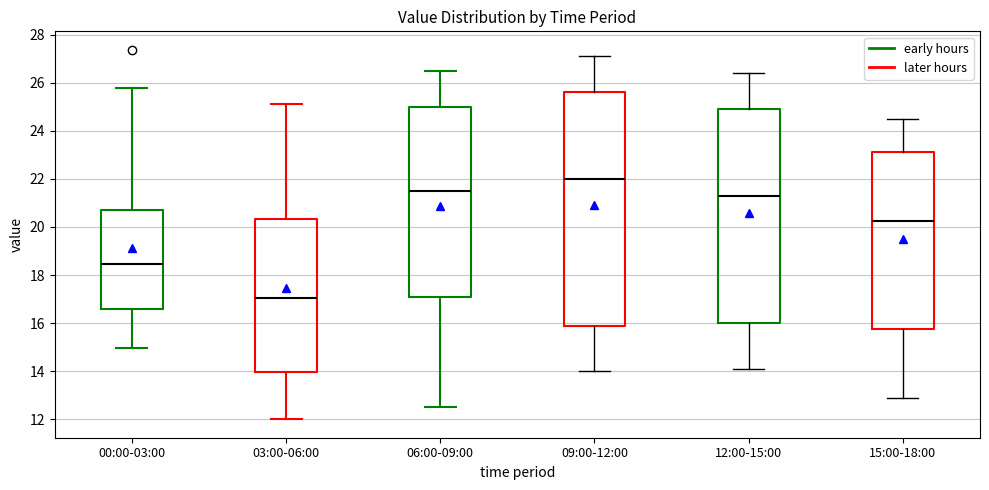

Which box's median line is the lowest?

03:00-06:00